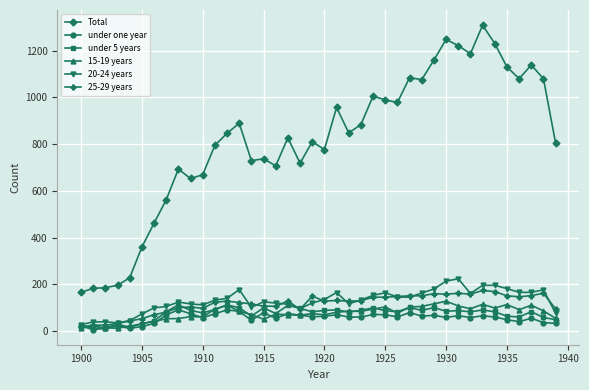

What is the value of the under one year point at the 36th from the left?

48.2